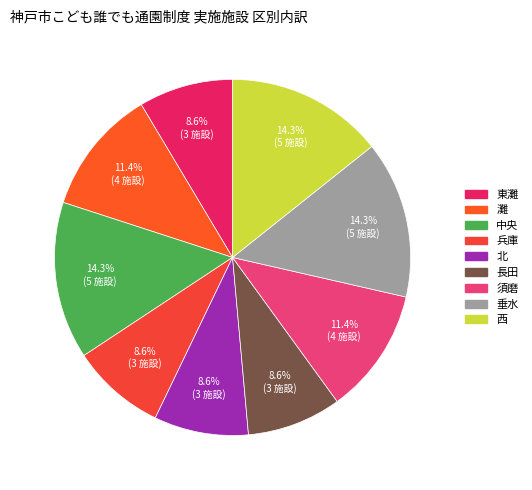

Combined, do 西 and 灘 account for over 50%?

No